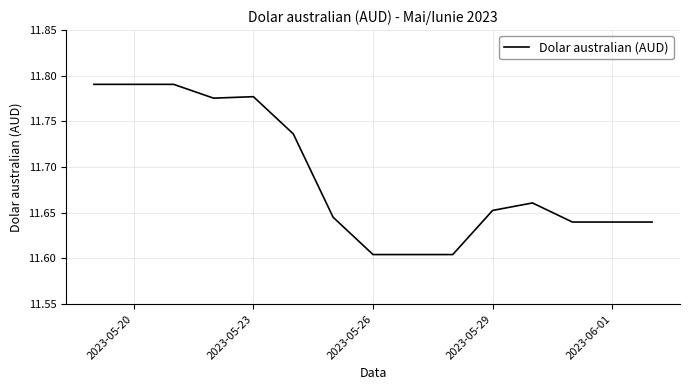

Is this an area chart (filled region under the line)?

No